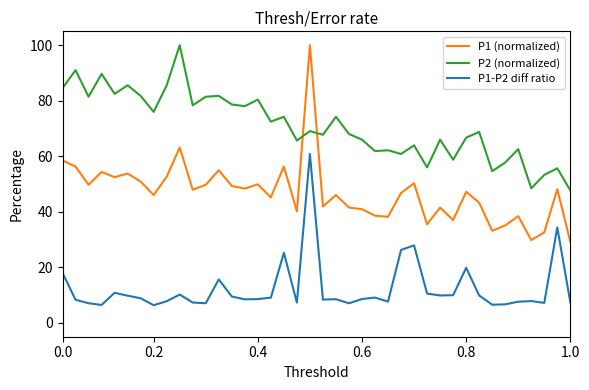

Which series has the largest range (max minus min)?

P1 (normalized)